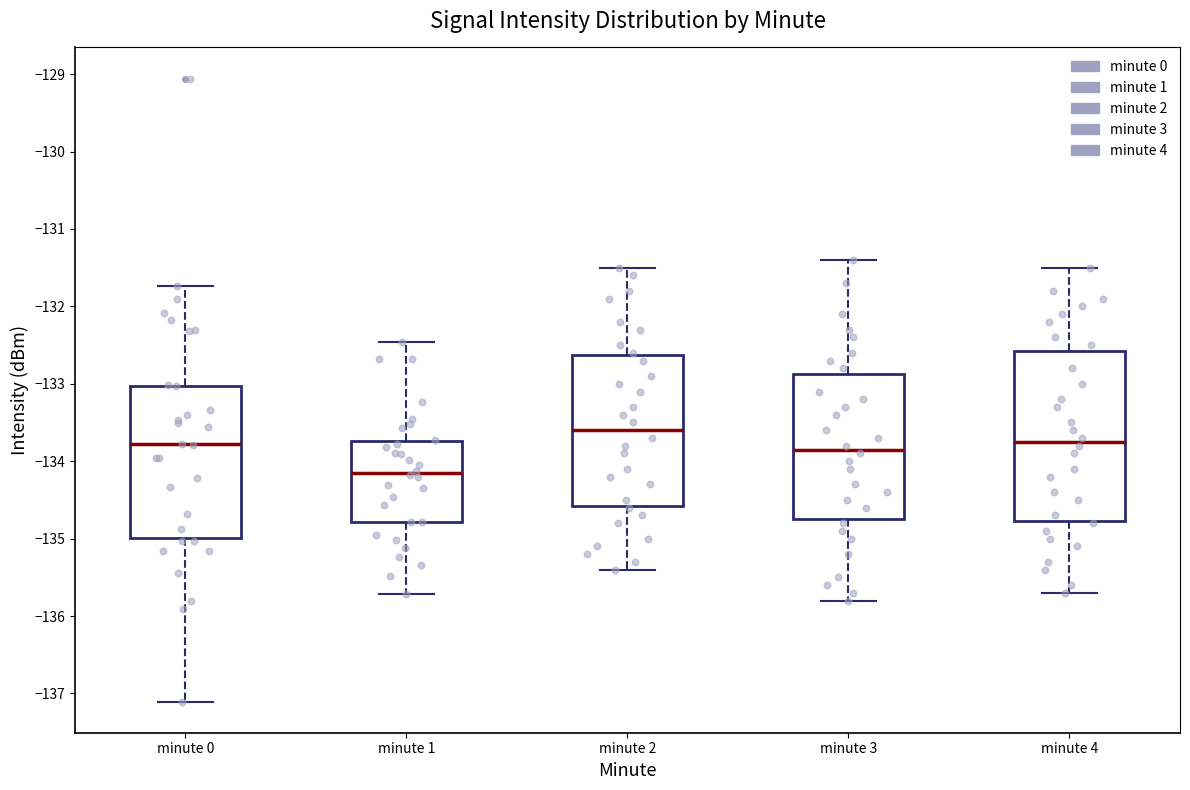

Which box has the highest median line?

minute 2